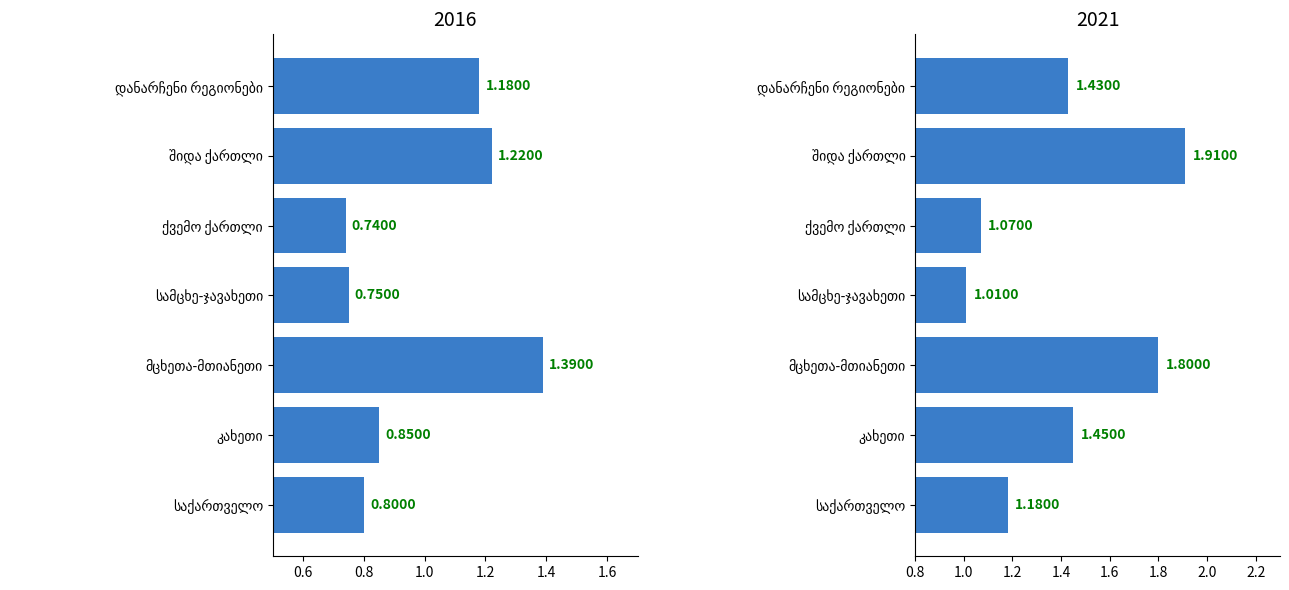

The value of values_2021 at საქართველო is 1.8. True or false?

False